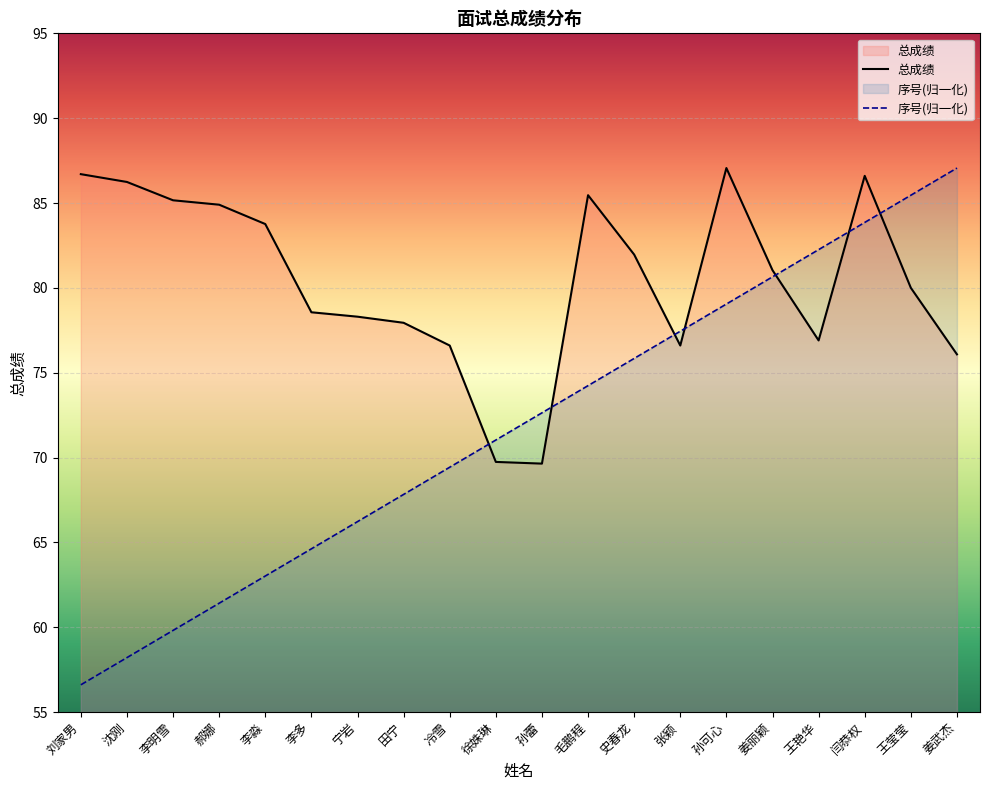

What is the difference between the highest and lowest values at 沈刚?

28.0